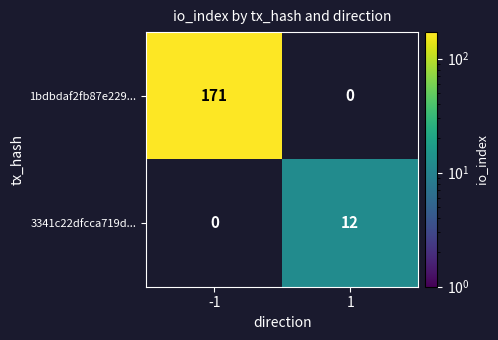

True or false: 1bdbdaf2fb87e229... has a value of 244 at -1.

False